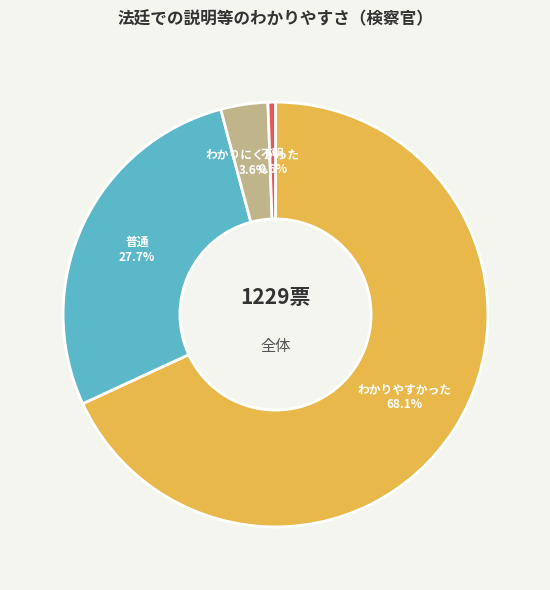

How many segments does this pie chart have?

4